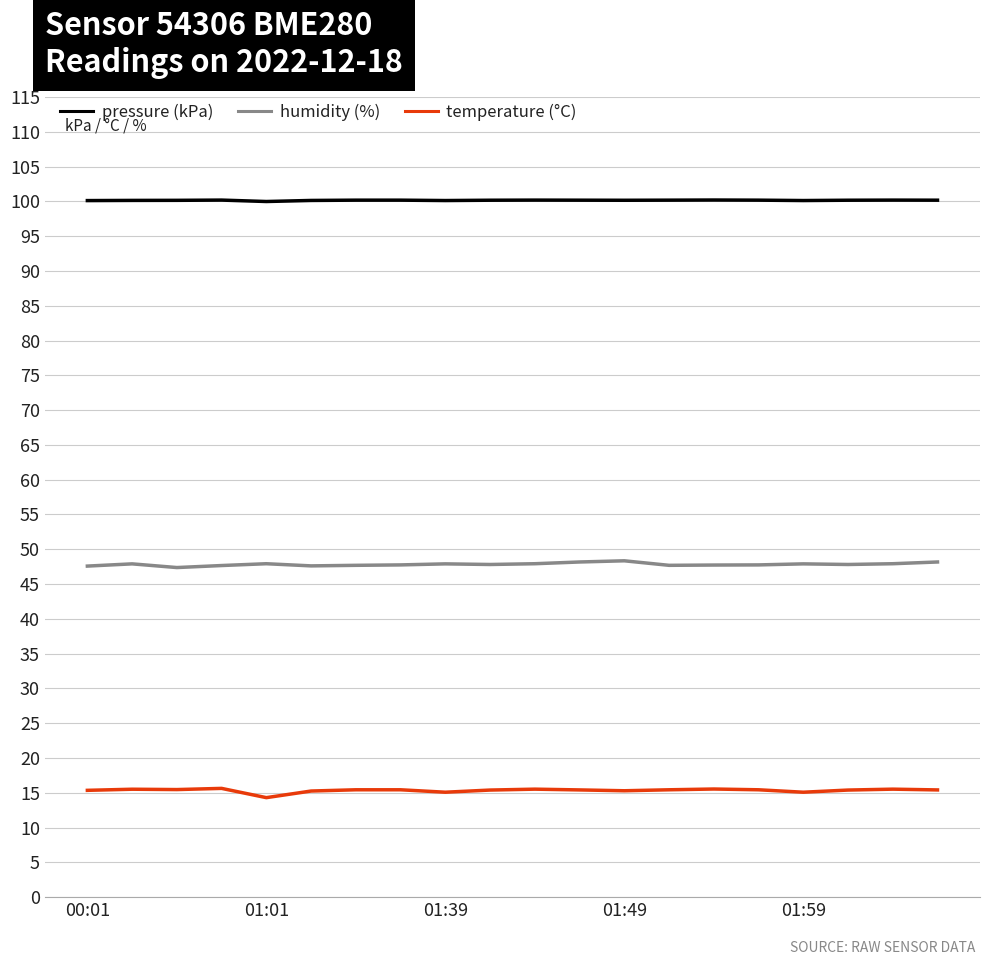

What is the minimum value shown in the chart?

14.3